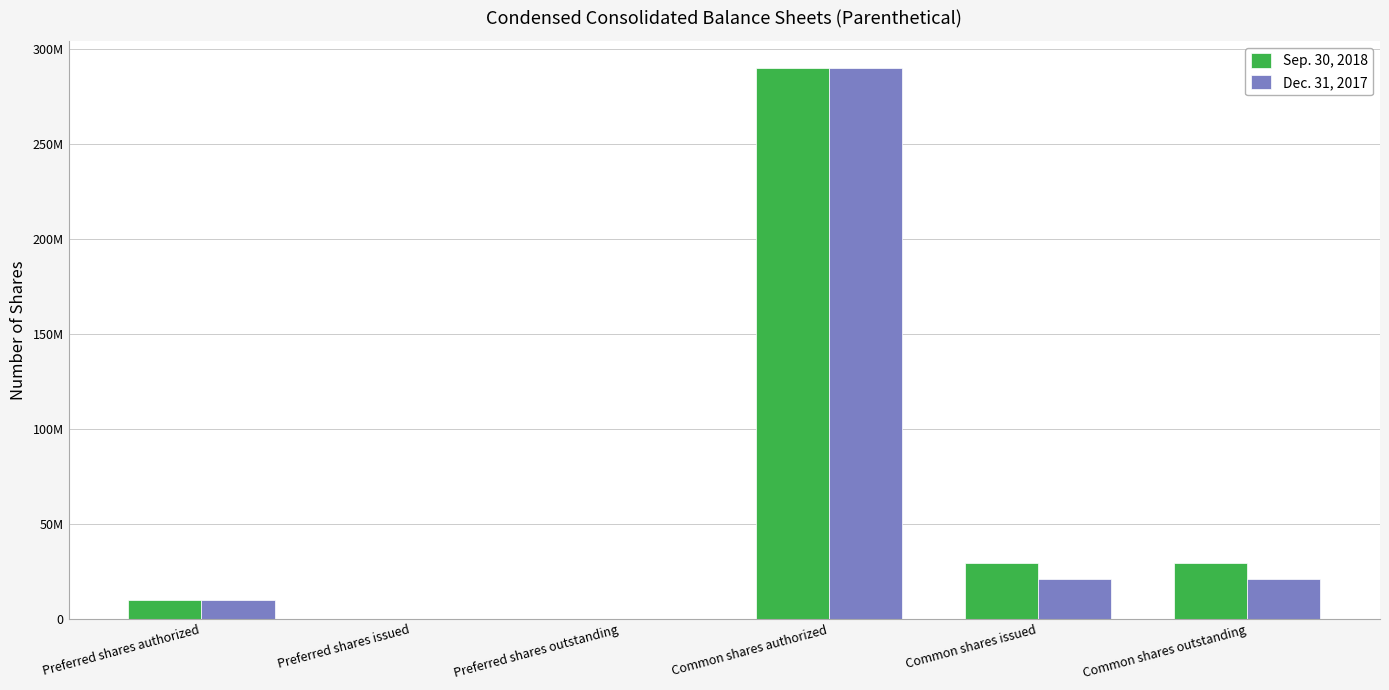

At Preferred shares outstanding, list the series in order from largest to smallest.

Sep. 30, 2018, Dec. 31, 2017